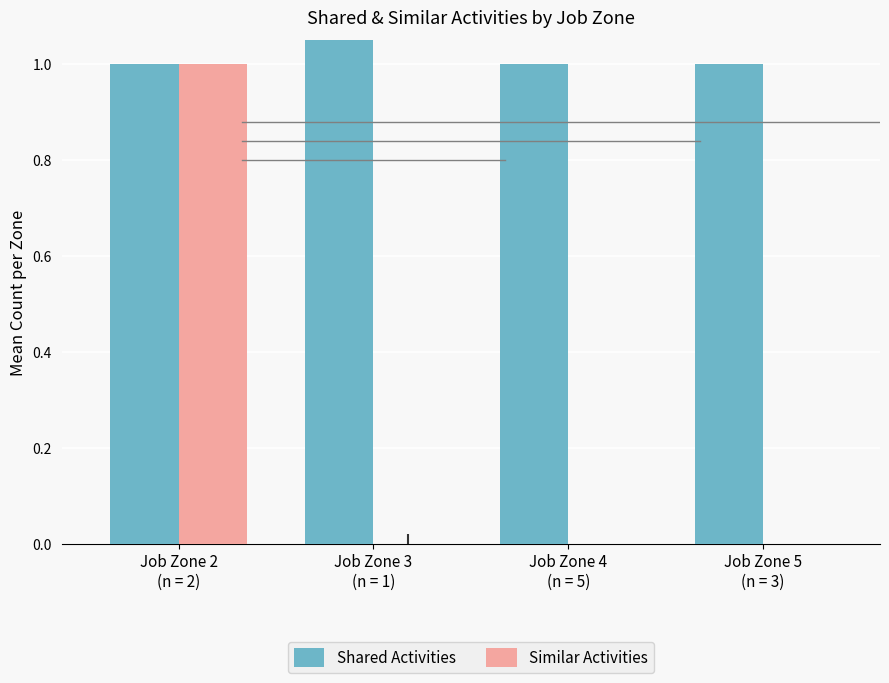

What are all the series names shown in the legend?

Shared Activities, Similar Activities